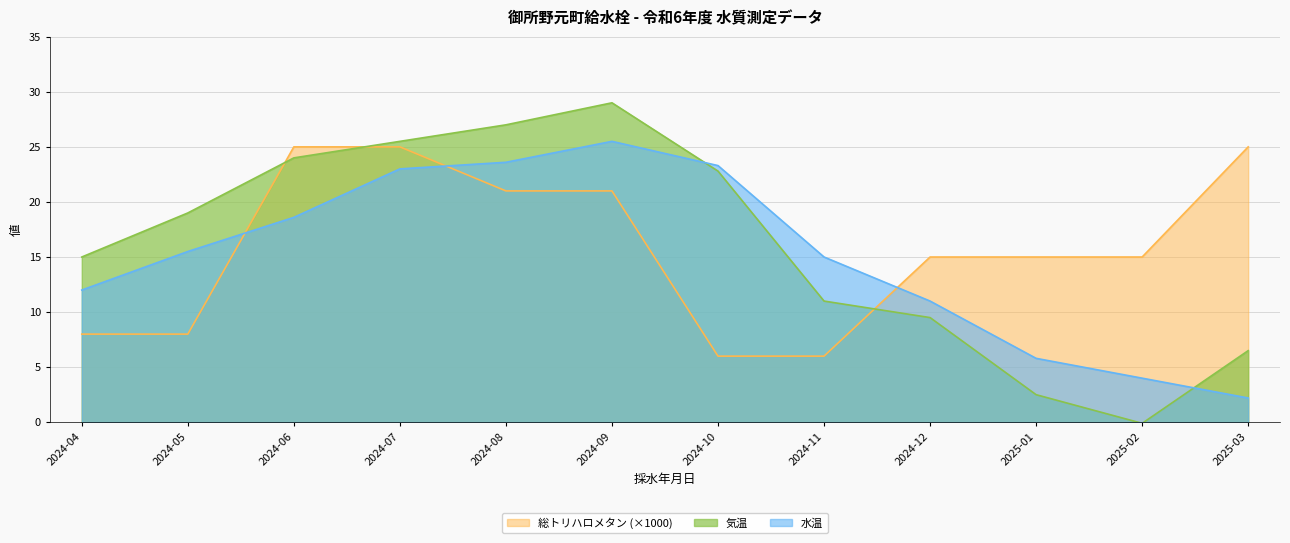

Count the number of categories in the chart.

12